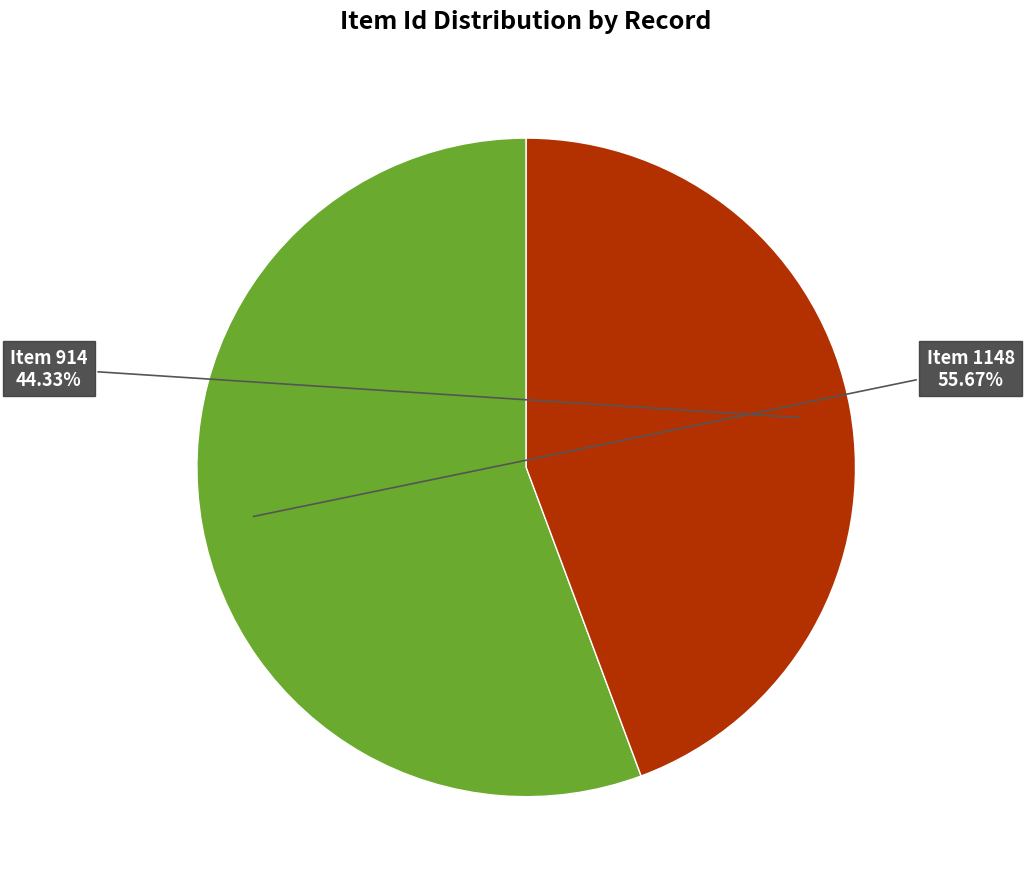

The Item 914 slice represents 44% of the pie. True or false?

True